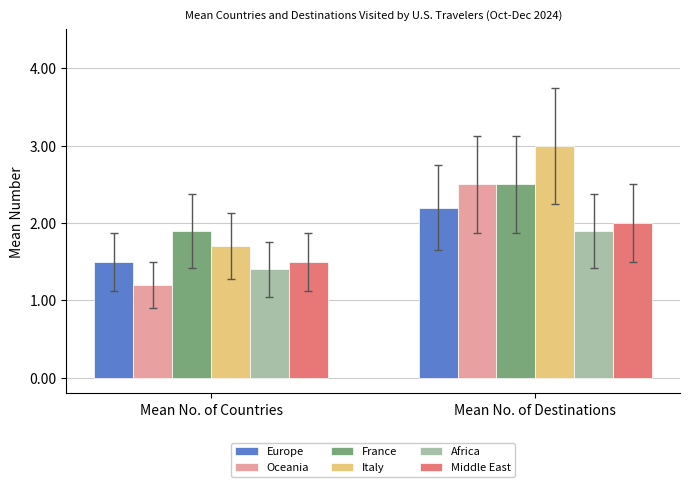

How many values in the Oceania series exceed 2?

1